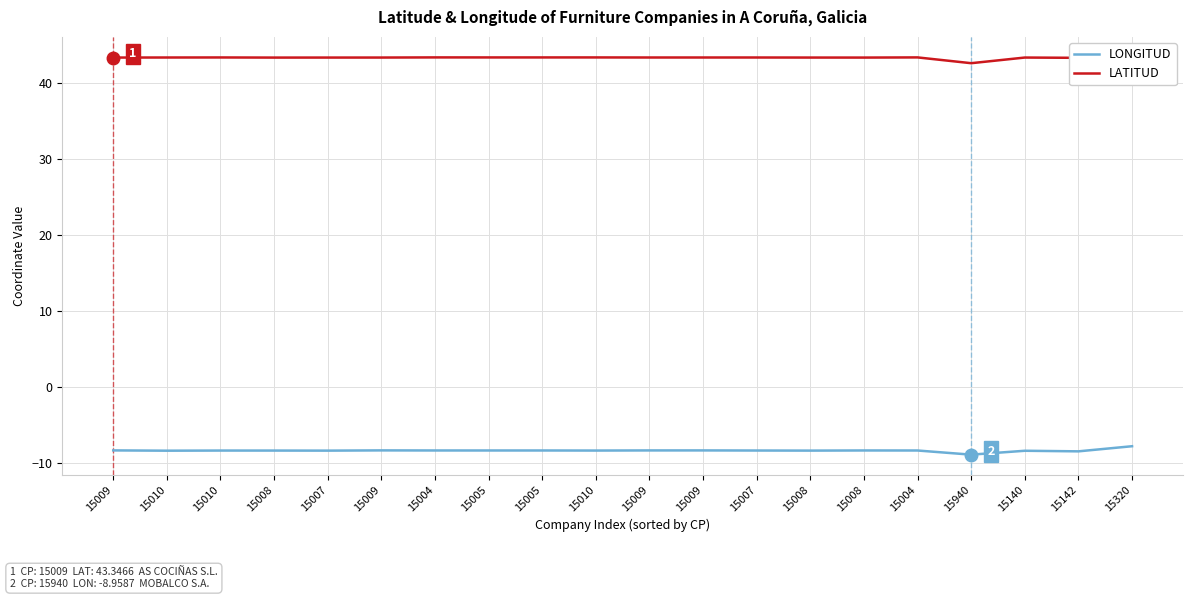

At which category does LONGITUD reach its first local peak?

15010